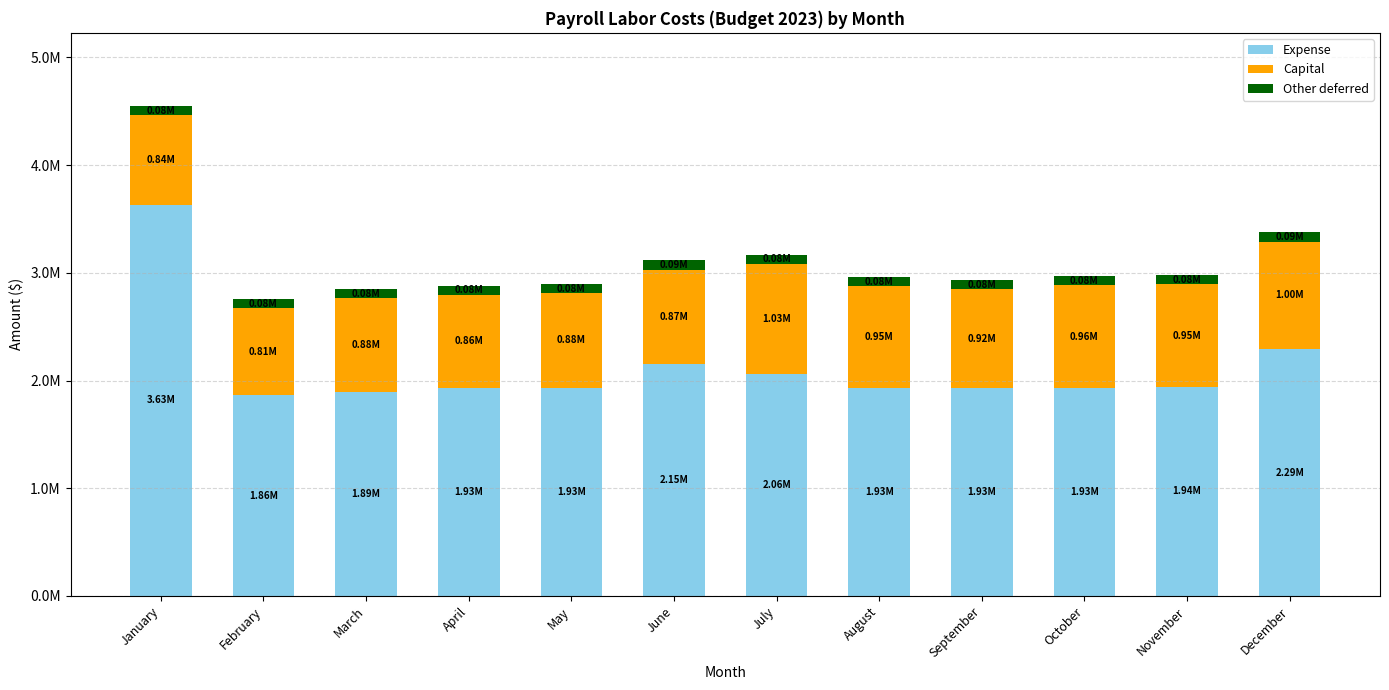

Are the bars horizontal?

No